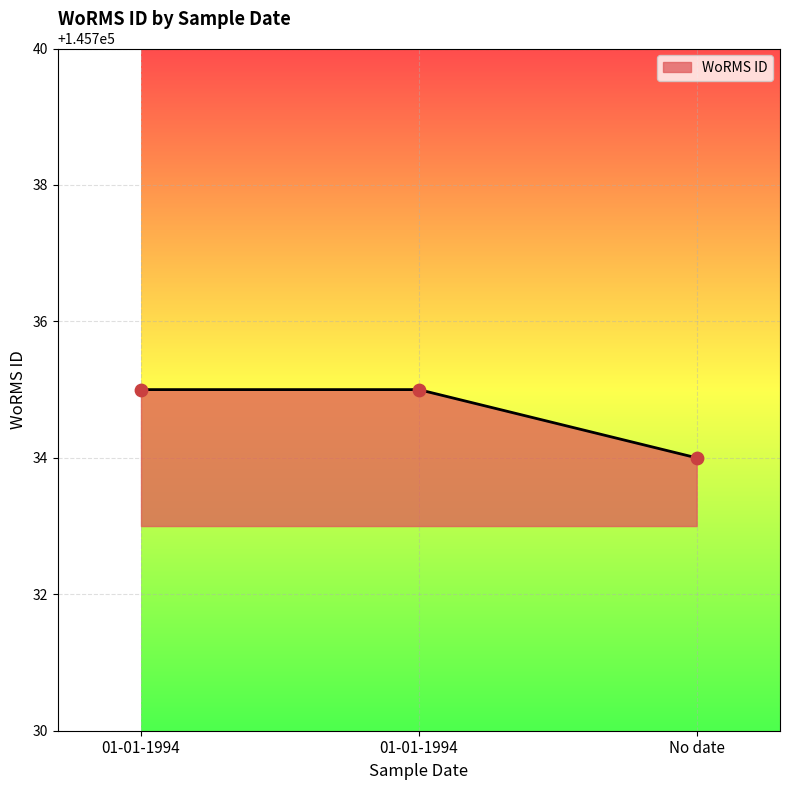

What is the ratio of the value at No date to the value at 01-01-1994?

1.0